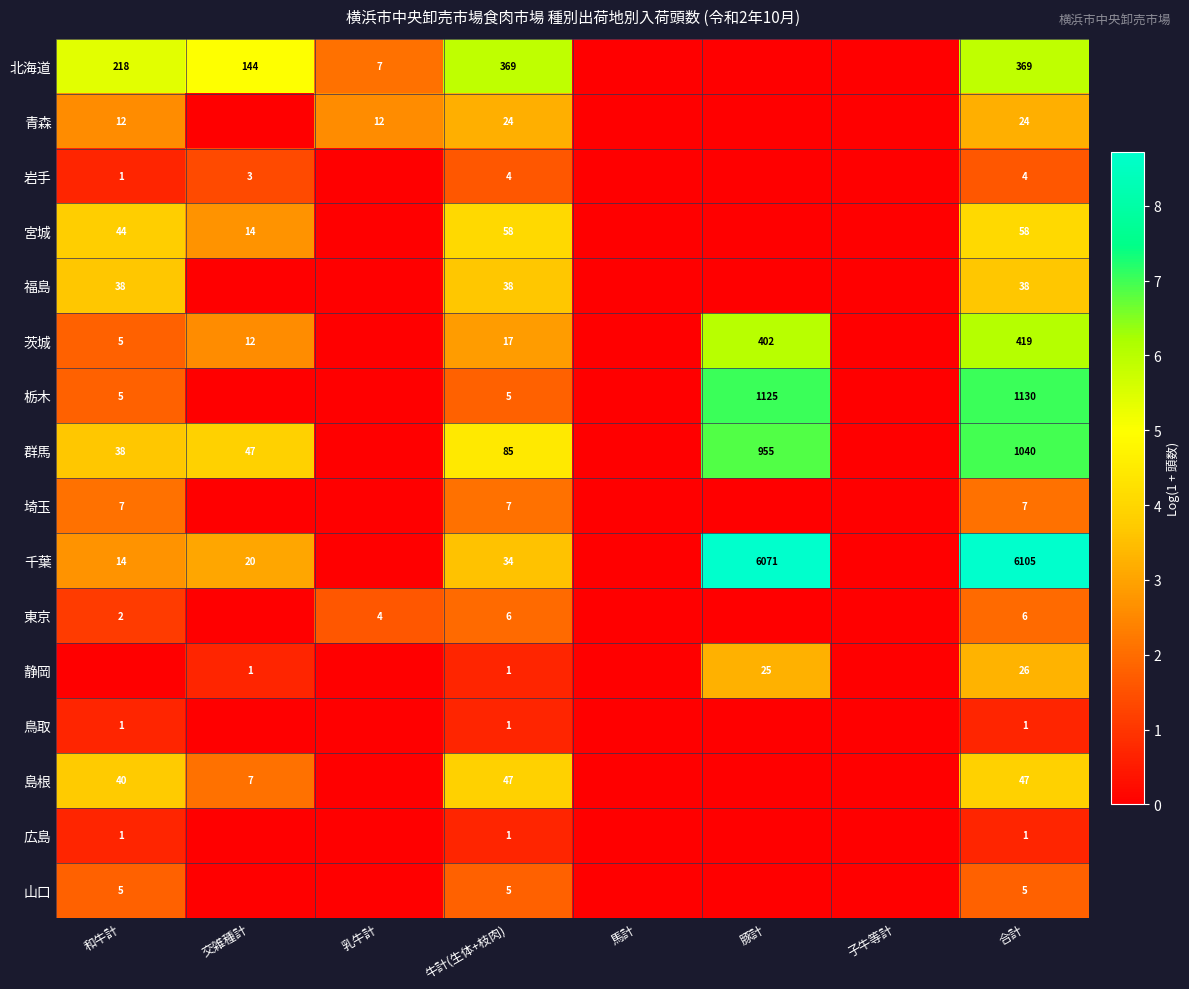

At how many categories does at least one series exceed 1?

6